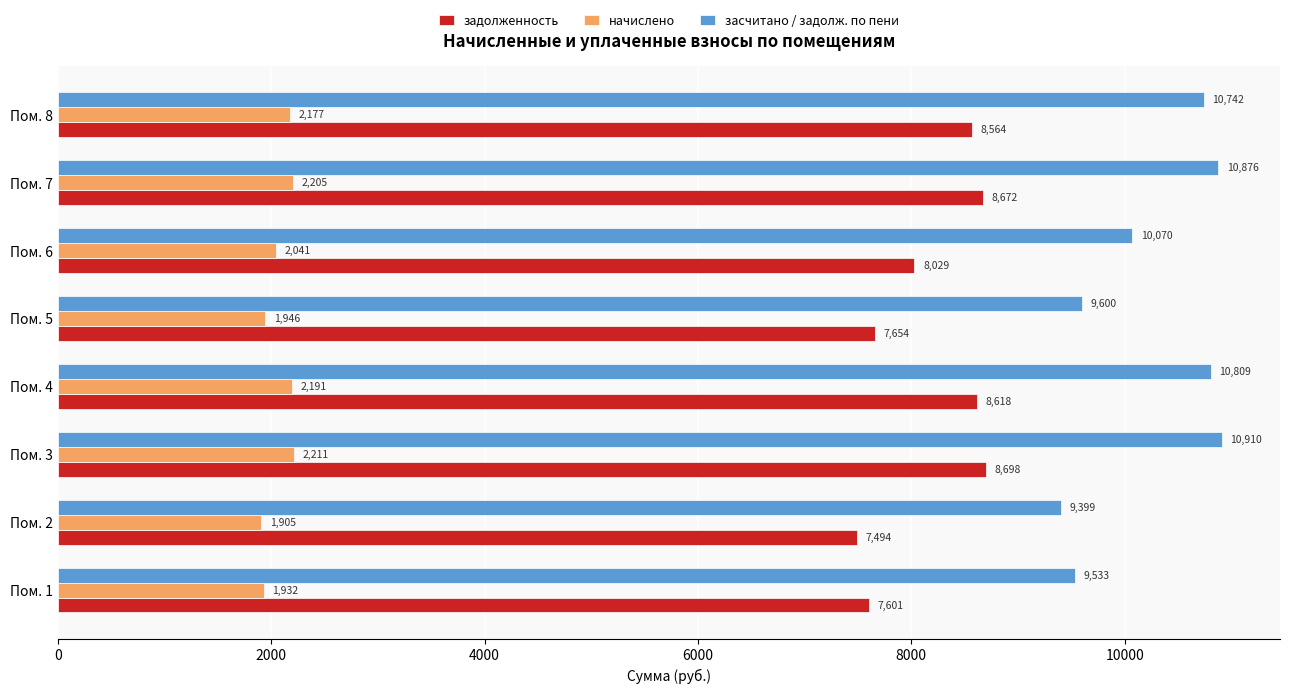

At which label is начислено closest to 2058?

Пом. 6